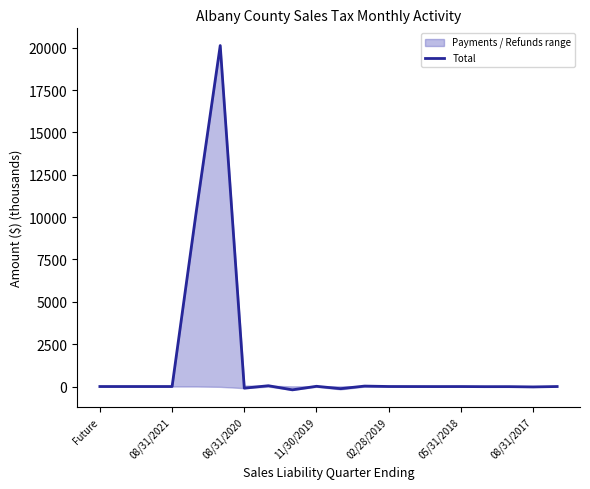

Reading left to right, what are all the values shown in this chart?

0.0	0.0	0.0	0.0	10280.0	20128.5	-97.2	46.7	-196.4	13.4	-127.4	25.9	0.8	-1.8	-3.1	-1.8	-8.5	-7.6	-24.0	-0.1